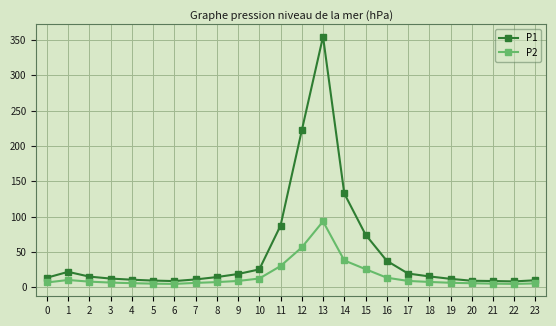

At which label is P2 closest to 49?

12